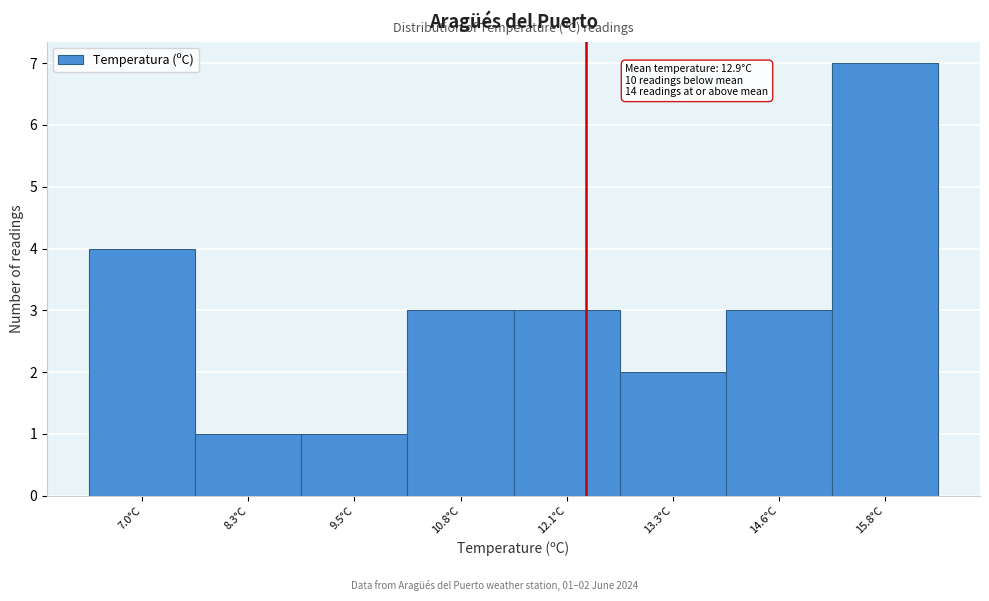

Reading left to right, transcribe all the data shown in this chart.

7.0°C=4	8.3°C=1	9.5°C=1	10.8°C=3	12.1°C=3	13.3°C=2	14.6°C=3	15.8°C=7